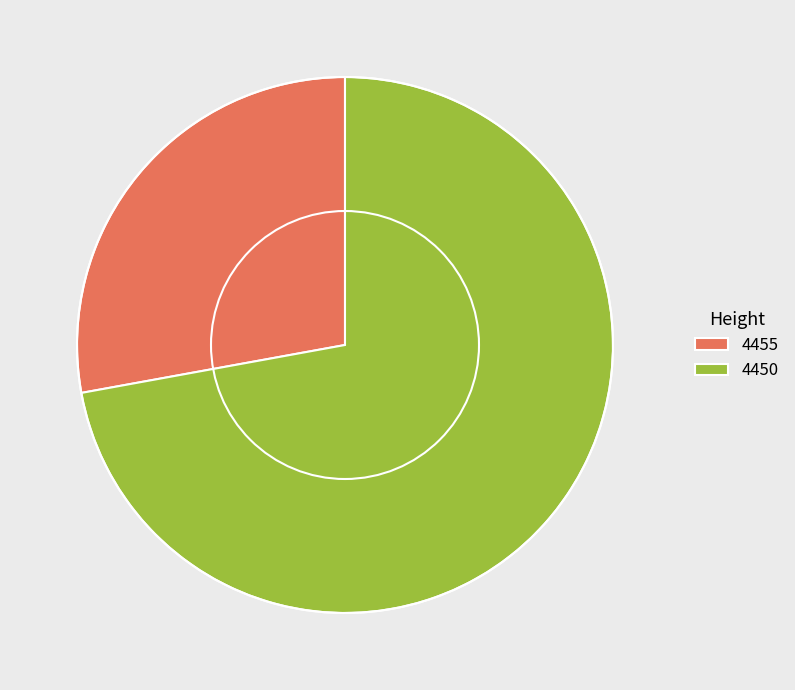

True or false: 4455 accounts for 42% of the total.

False